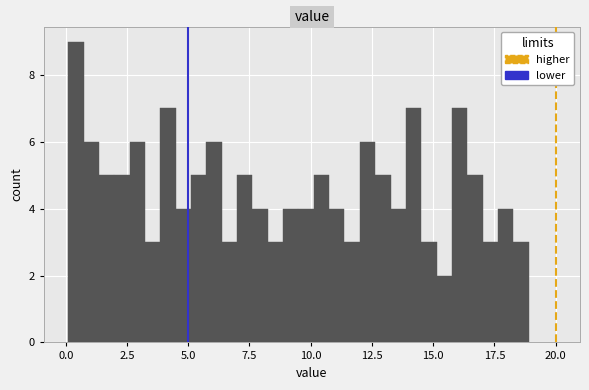

Around what value on the x-axis is the tallest bar? Give the approximate position of its centre, as read against the axis.

0.5